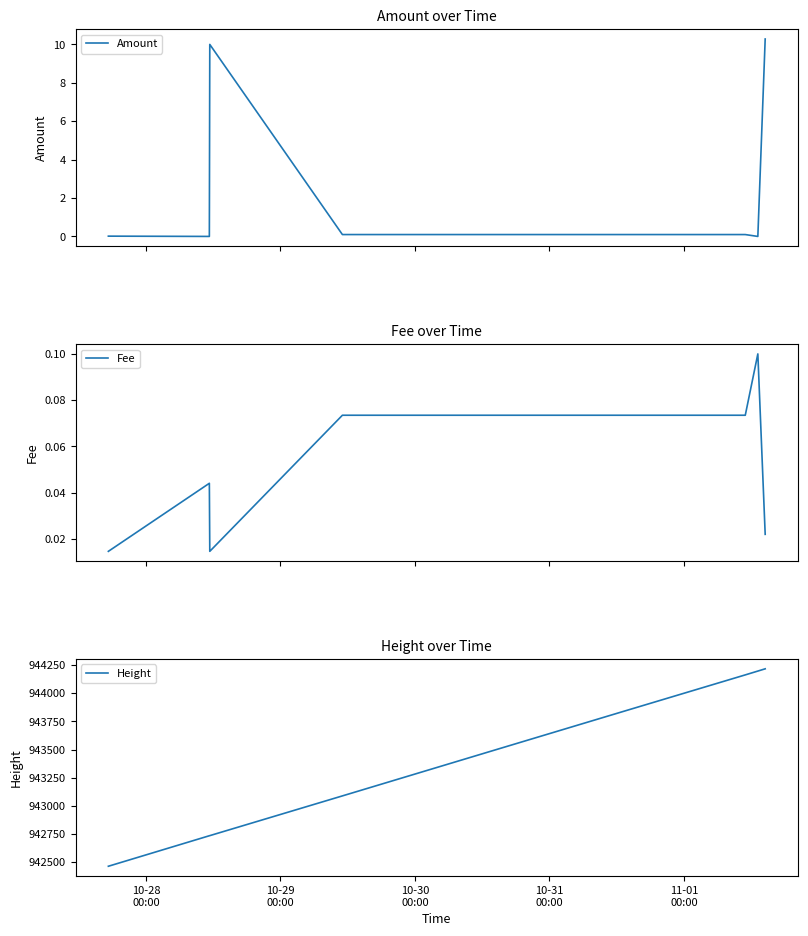

What is the highest value of the Amount series?

10.3